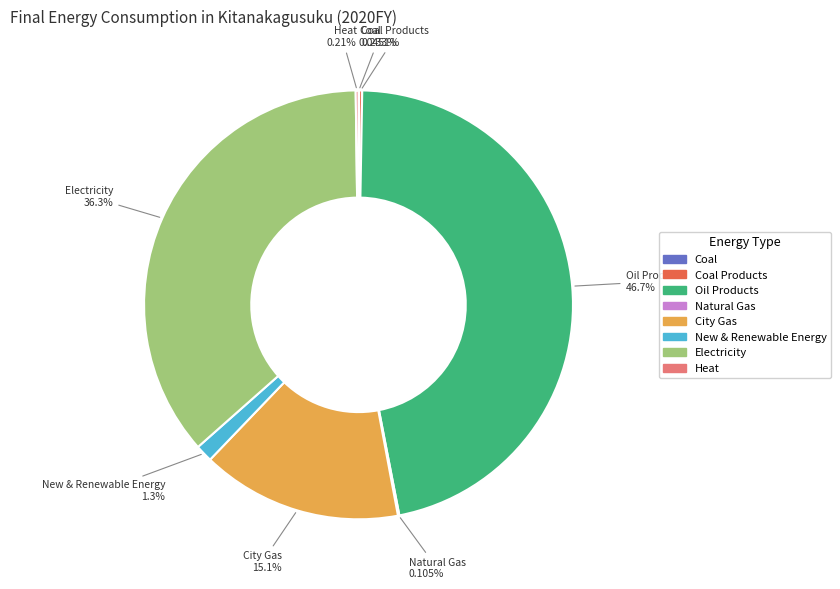

True or false: Electricity accounts for 36% of the total.

True